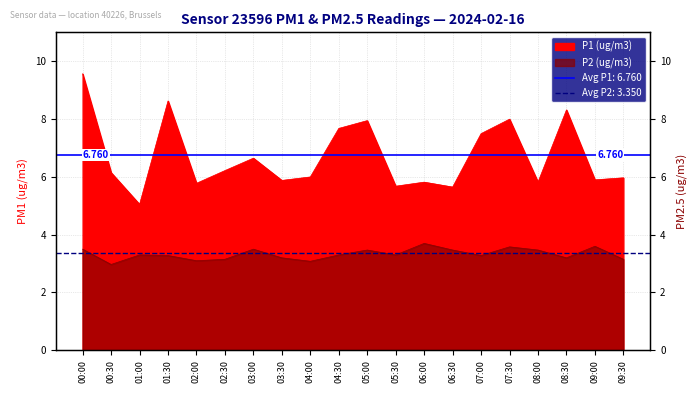

Does the chart have visible grid lines?

Yes